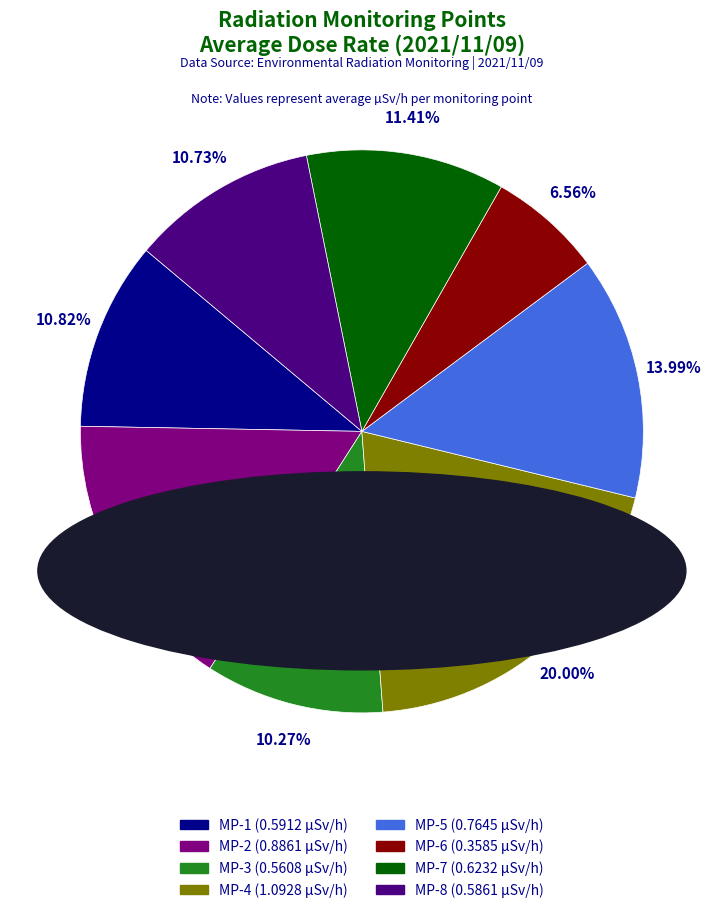

What percentage is the MP-8 slice, to the nearest percent?

11%